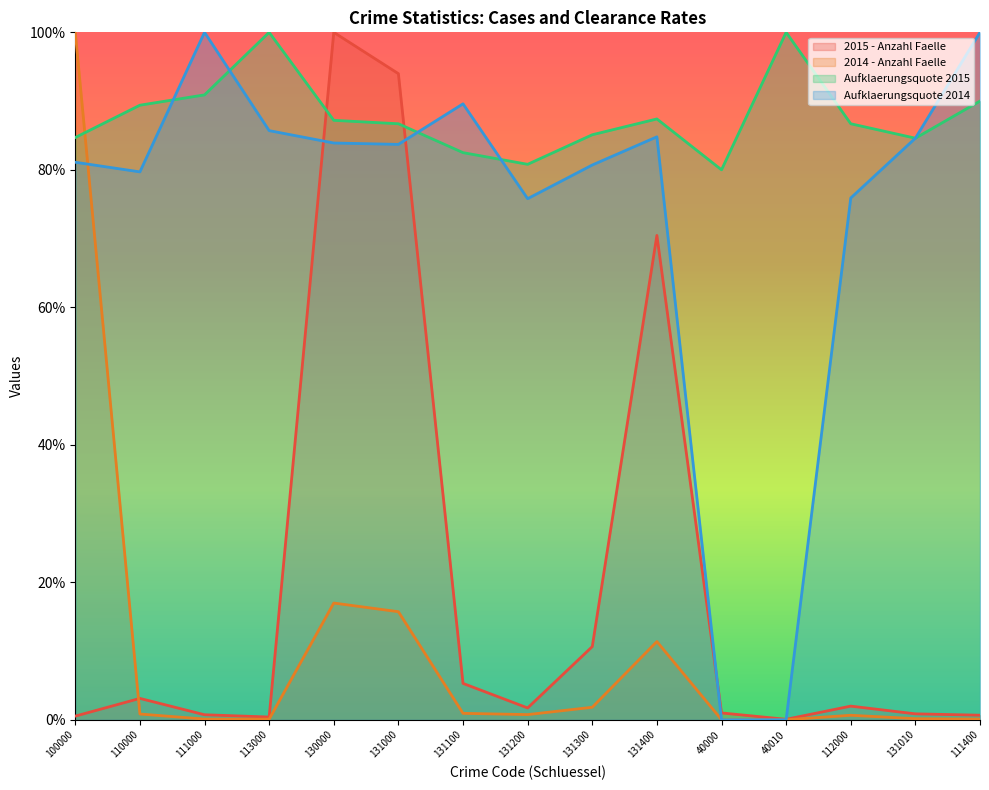

At which category does Aufklaerungsquote 2015 reach its first local peak?

113000